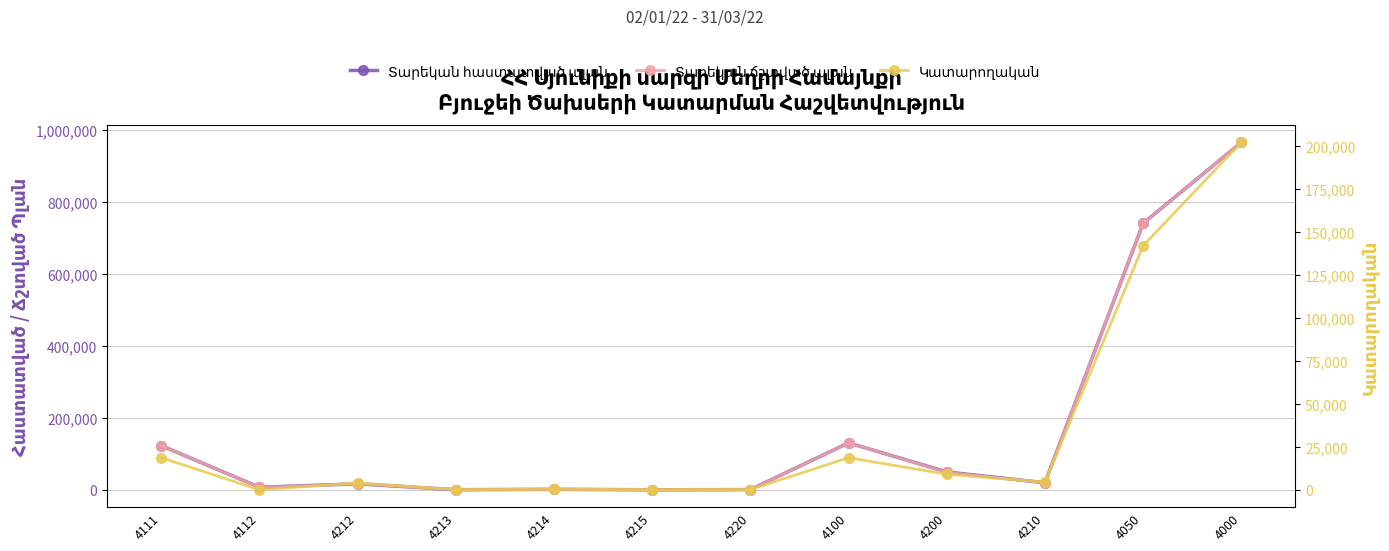

The Տարեկան ճշտված պլան series shows 49145.0 at 4200. True or false?

True